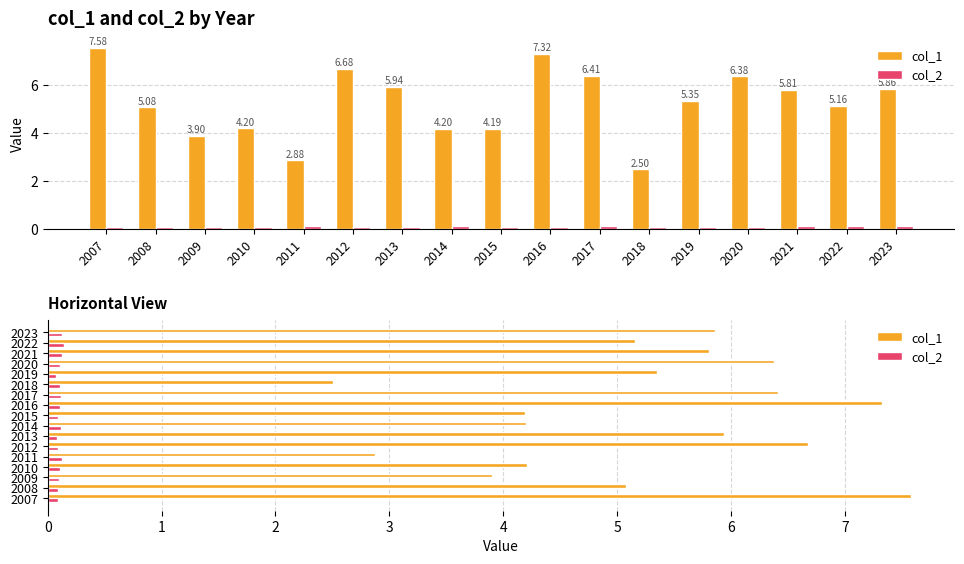

Reading right to left, extract all data points from this chart.

col_1: 2023=5.9	2022=5.2	2021=5.8	2020=6.4	2019=5.3	2018=2.5	2017=6.4	2016=7.3	2015=4.2	2014=4.2	2013=5.9	2012=6.7	2011=2.9	2010=4.2	2009=3.9	2008=5.1	2007=7.6
col_2: 2023=0.1	2022=0.1	2021=0.1	2020=0.1	2019=0.1	2018=0.1	2017=0.1	2016=0.1	2015=0.1	2014=0.1	2013=0.1	2012=0.1	2011=0.1	2010=0.1	2009=0.1	2008=0.1	2007=0.1